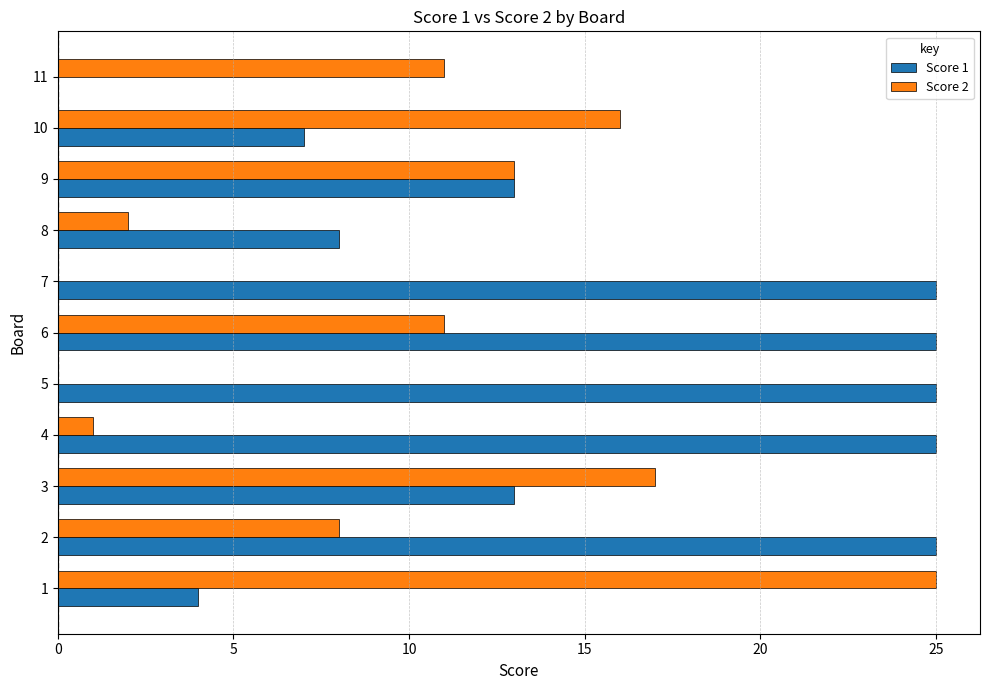

The value of Score 2 at 5 is -15. True or false?

False